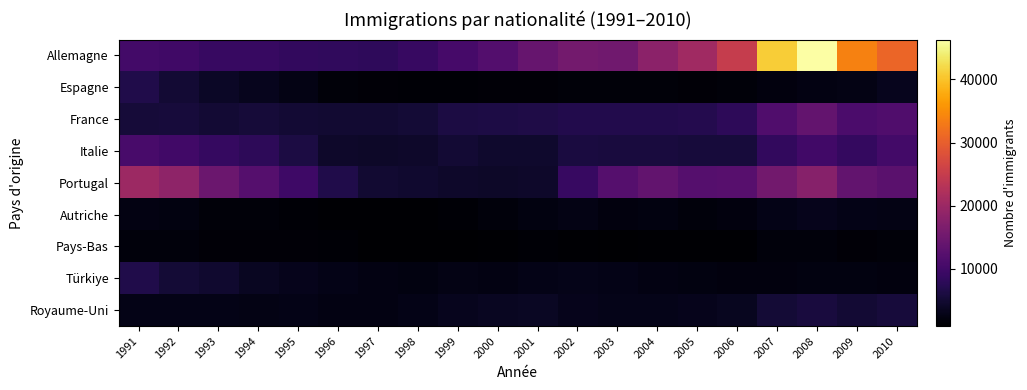

At which category is the sum across all series the highest?

2008